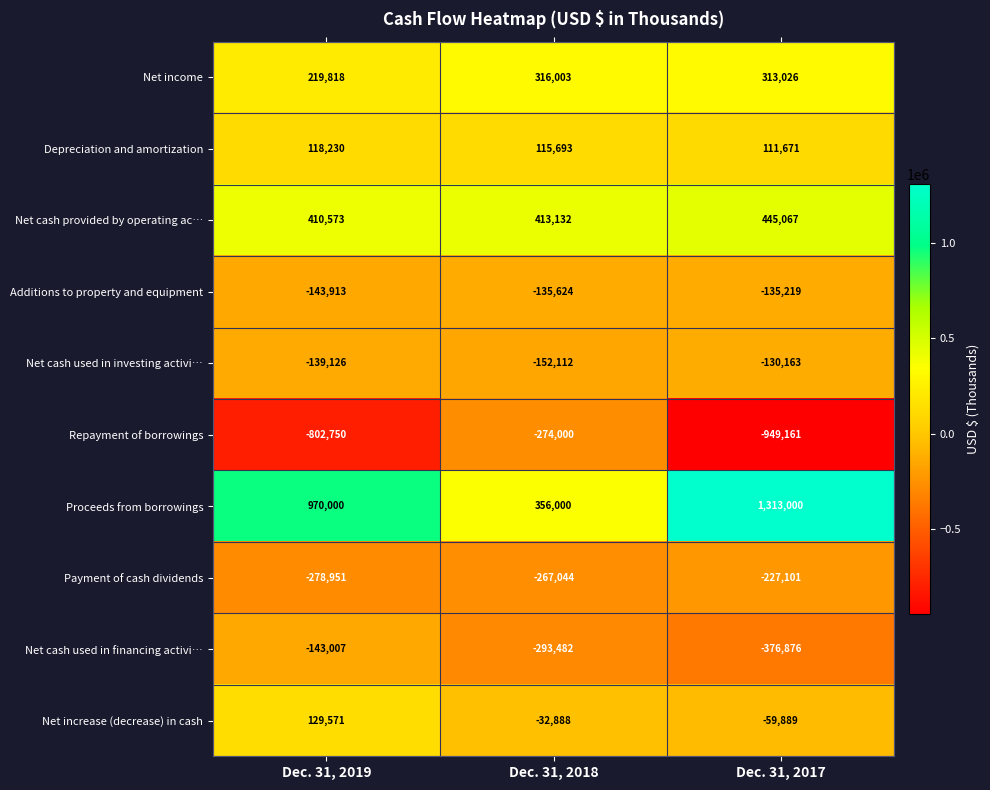

How many distinct data groups are displayed?

10